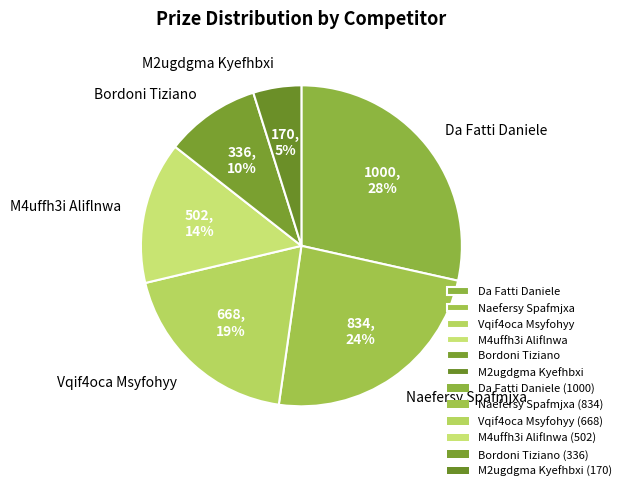

What percentage is the Da Fatti Daniele slice, to the nearest percent?

28%